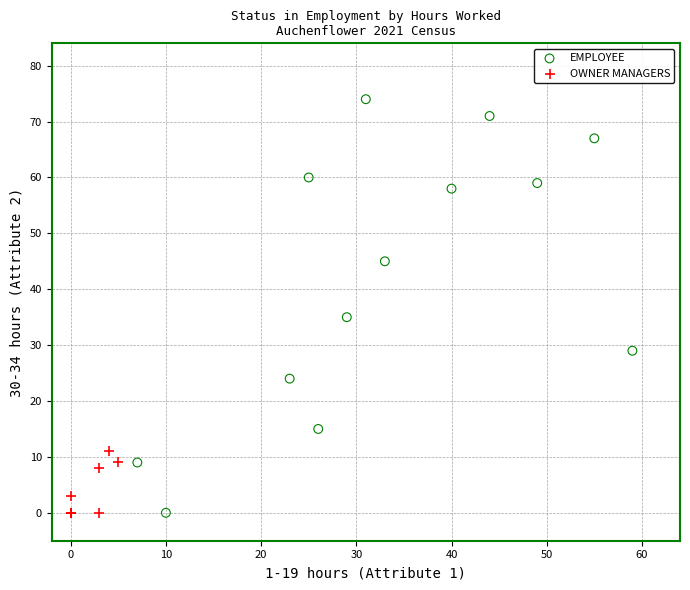

Which series contains the highest Y value?

EMPLOYEE